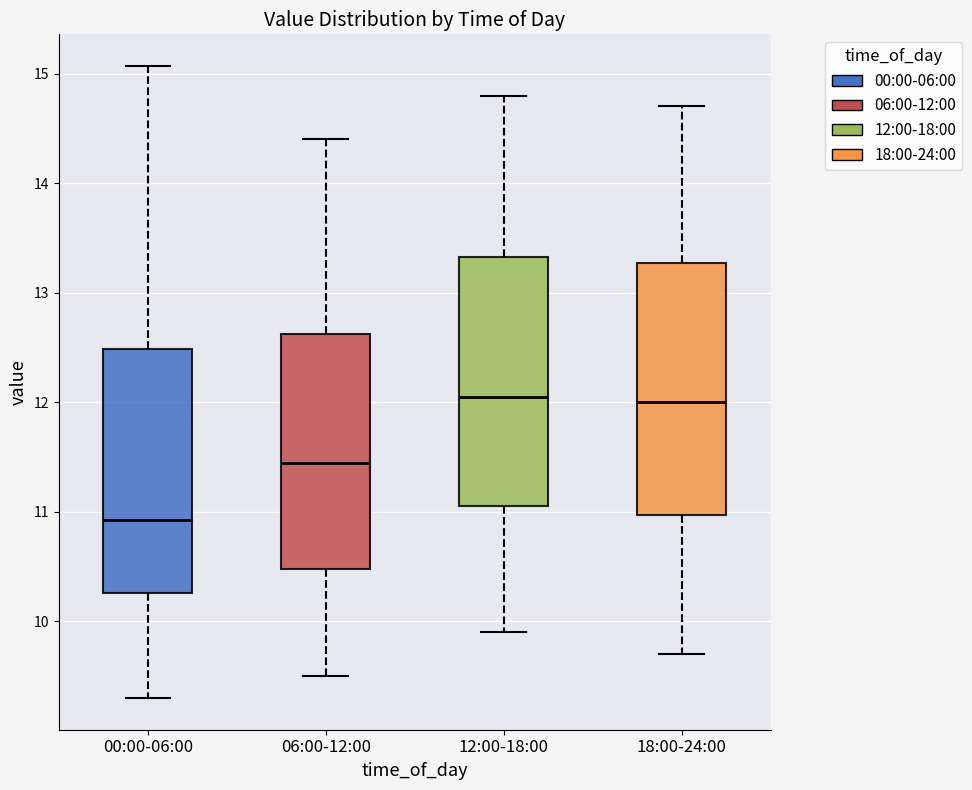

Where is the upper edge of the box for 00:00-06:00 on the y-axis? The values are not printed on the chart, so give them approximately, as read against the axis.

12.5